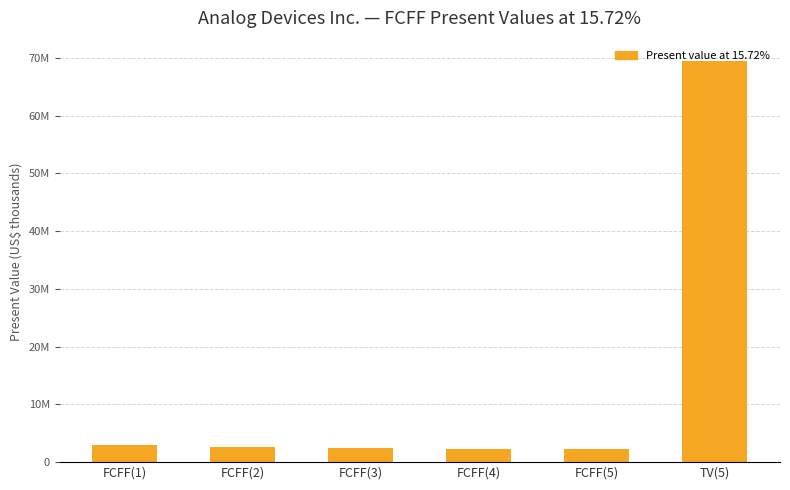

What is the difference between the maximum and minimum values?

67225818